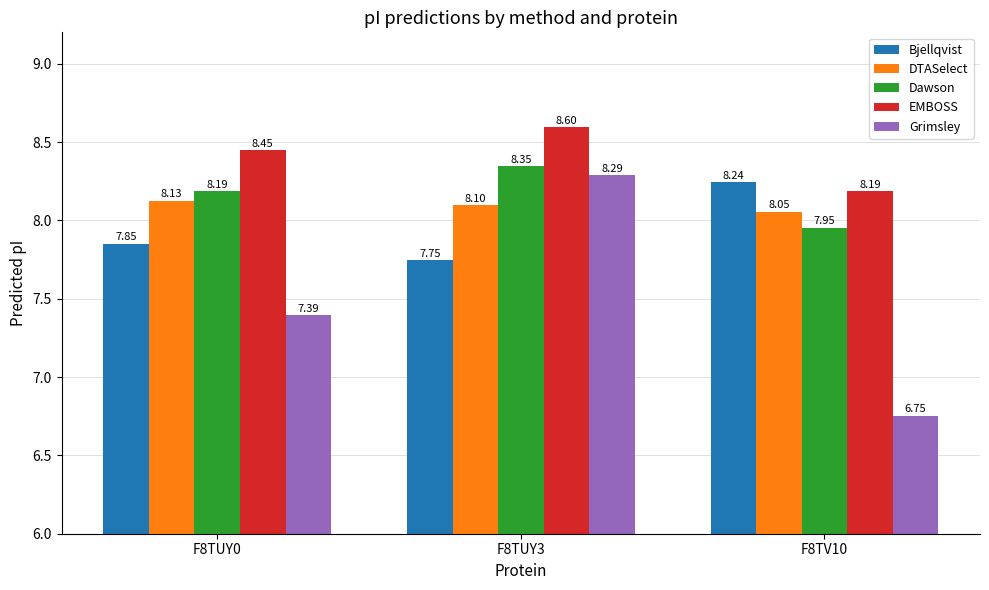

At which category is the sum across all series the highest?

F8TUY3